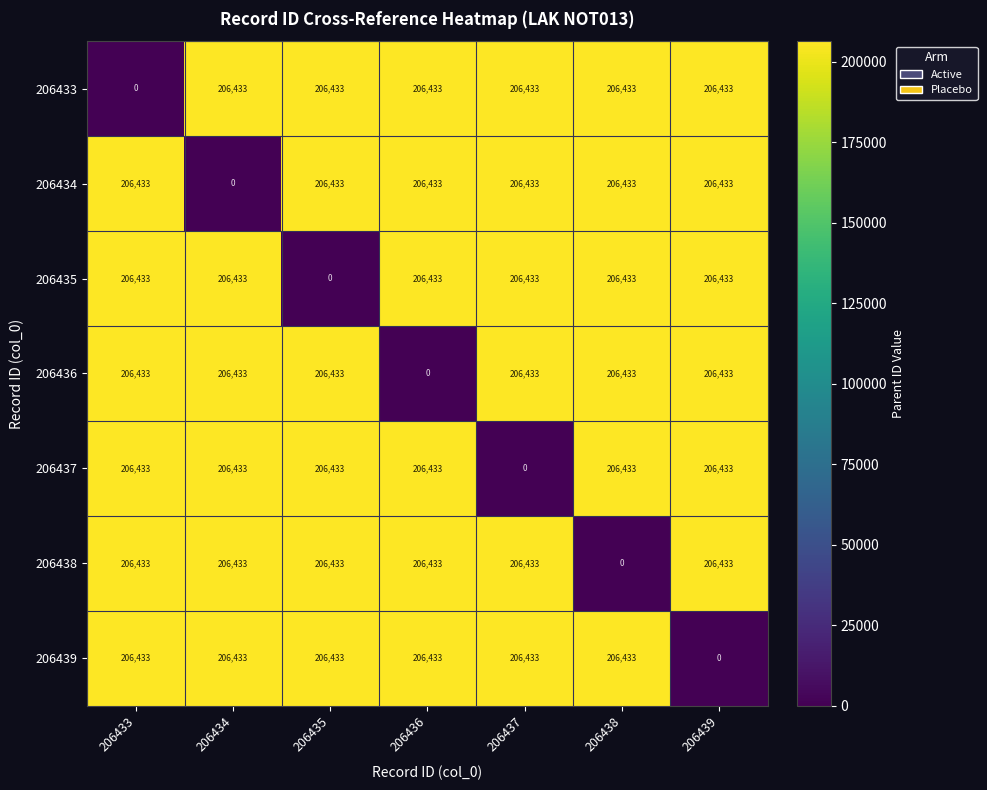

Read the 206435 value at 206434, to the nearest 50.

206450